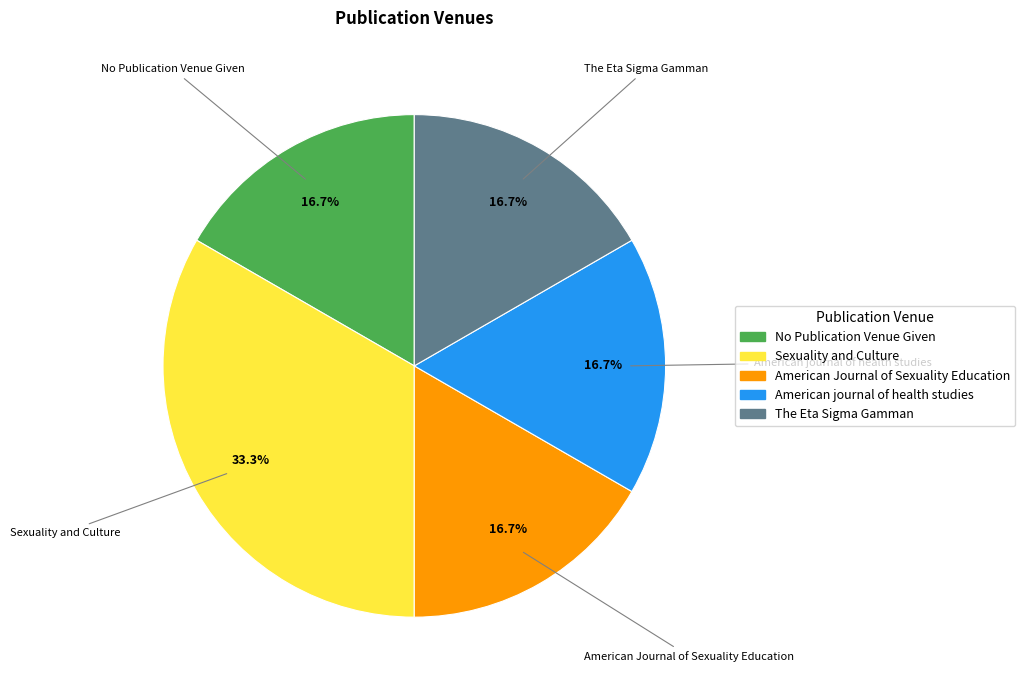

Does The Eta Sigma Gamman represent more than half of the total?

No